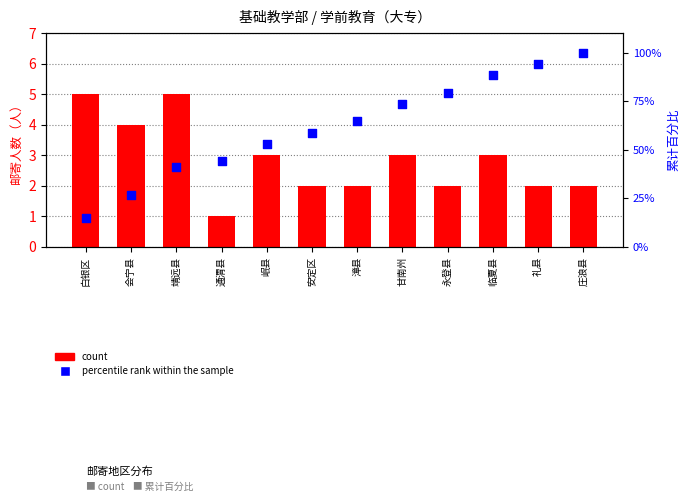

Which series reaches the maximum Y coordinate?

percentile rank within the sample